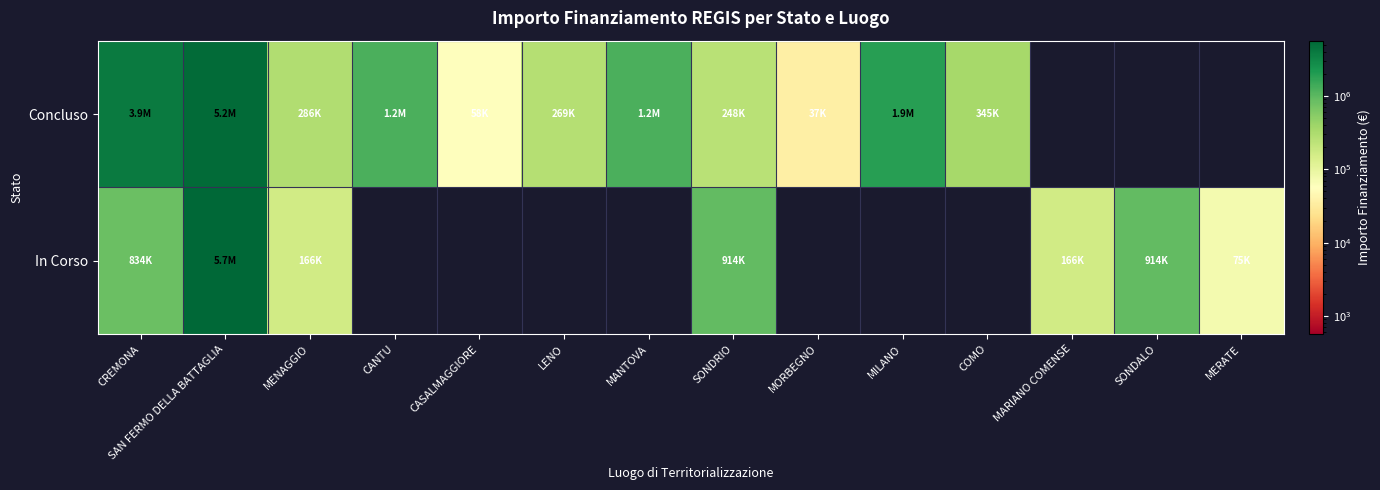

At how many categories does at least one series exceed 4491330?

1